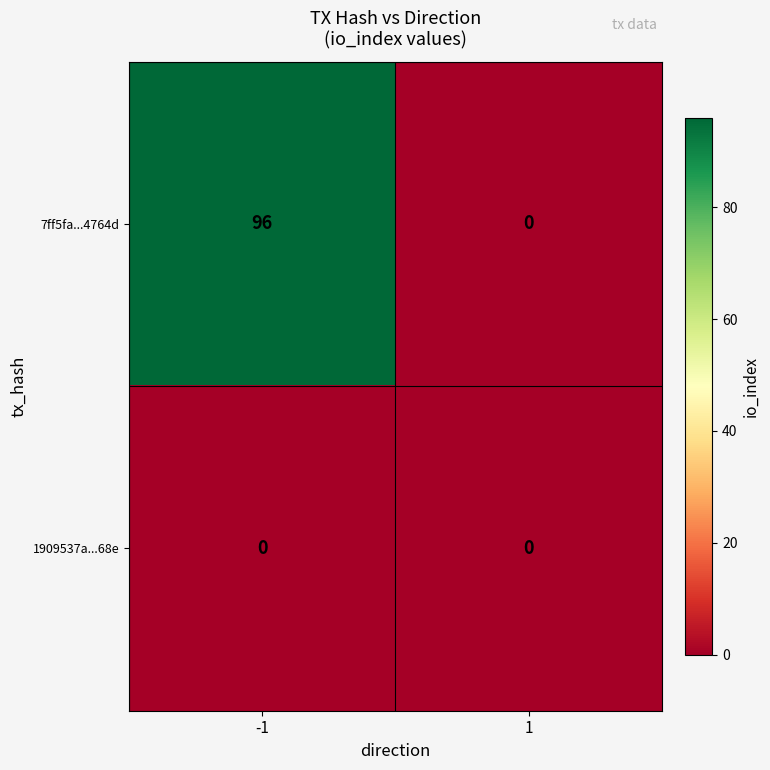

What is the spread (max minus min) of values at -1?

96